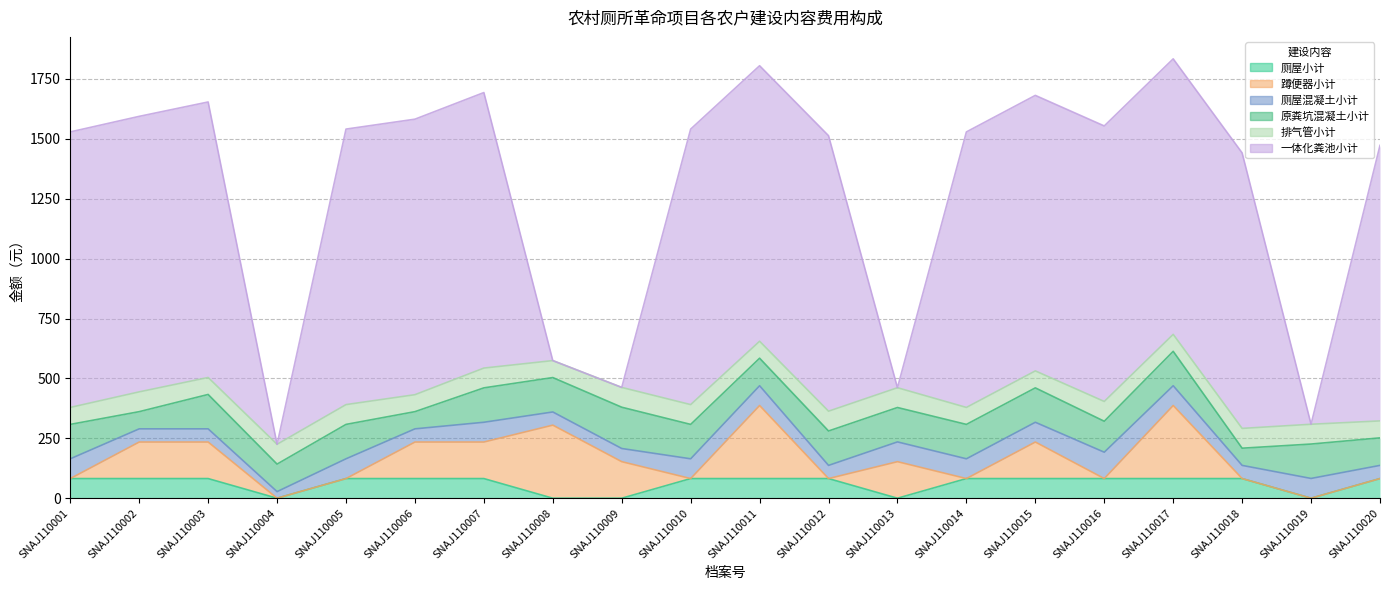

How many data points in 厕屋小计 are less than 82?

5